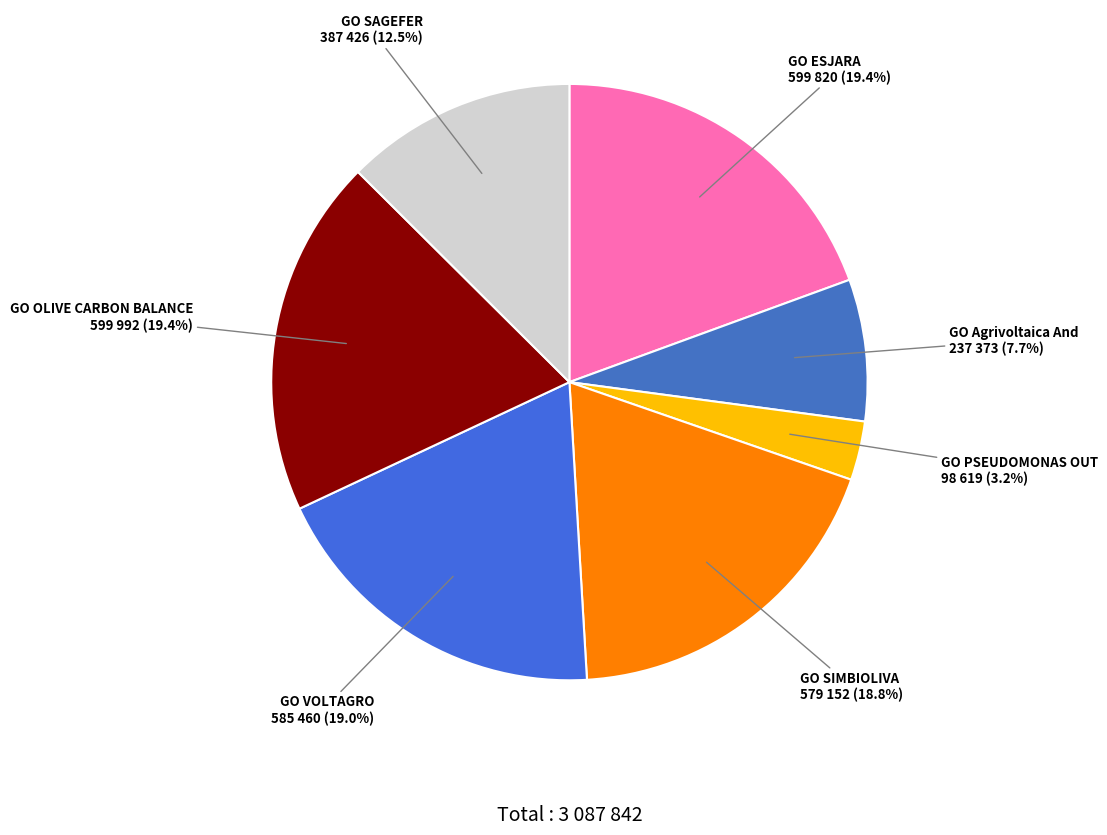

How many slices are in this pie chart?

7